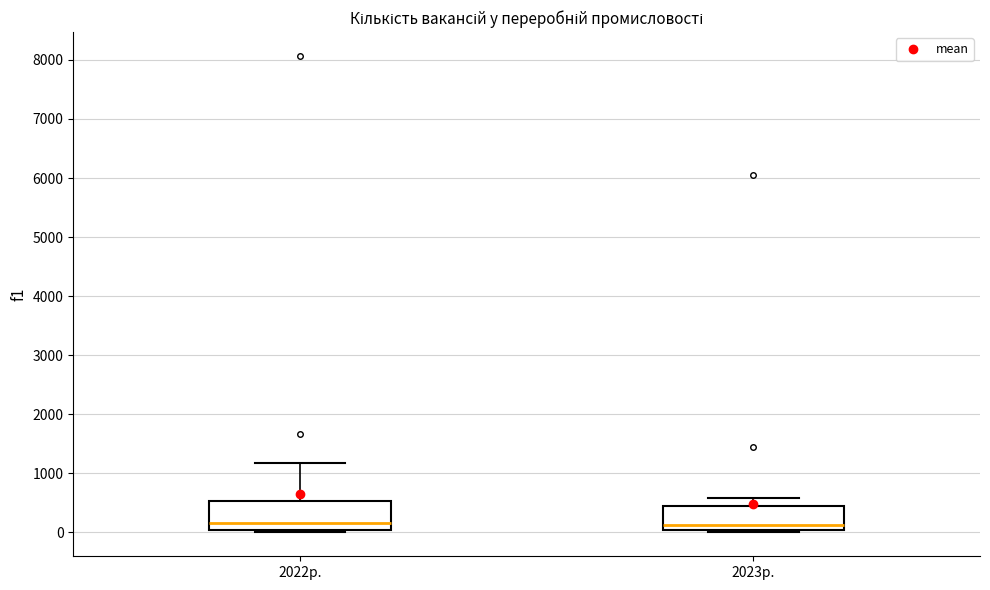

Where does the median line of the box for 2022р. sit on the y-axis? The values are not printed on the chart, so give them approximately, as read against the axis.

200